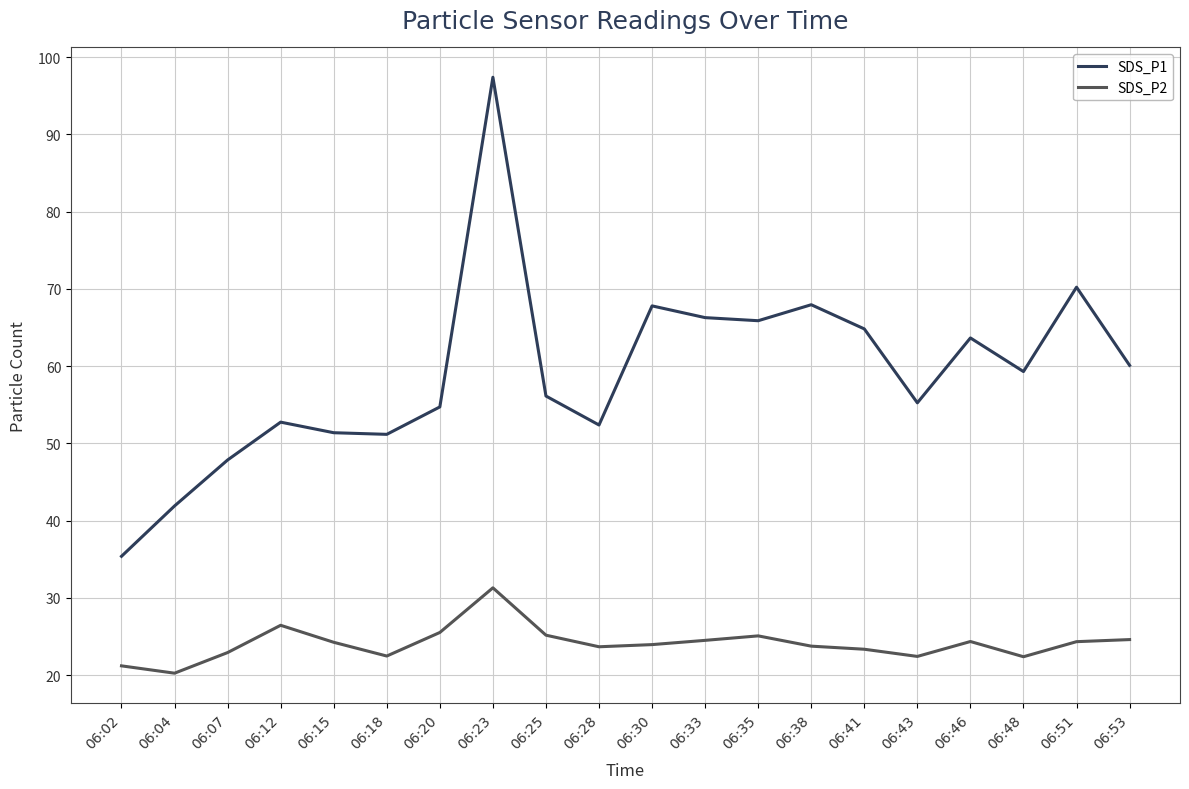

True or false: SDS_P1 has a value of 47.9 at 06:07.

True